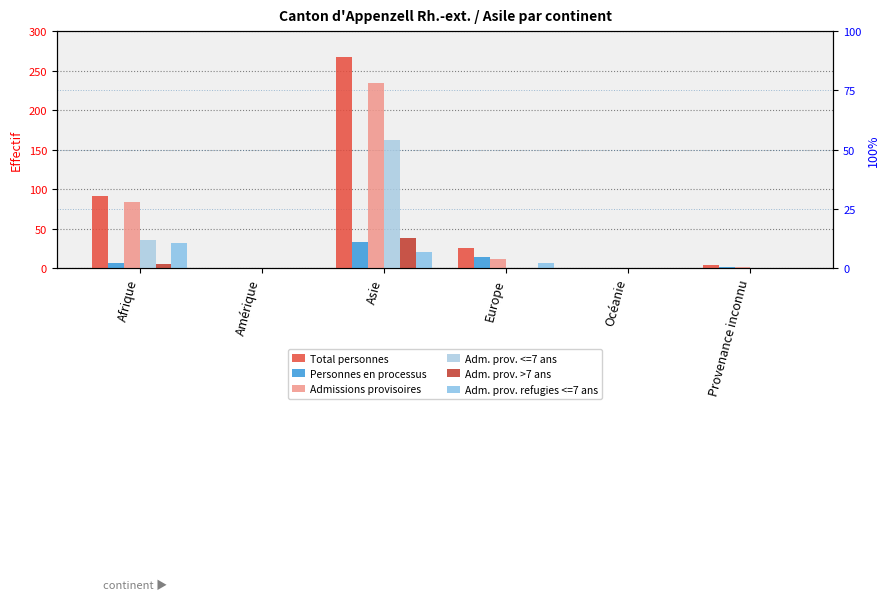

What is the label of the 2nd bar from the left?

Amérique